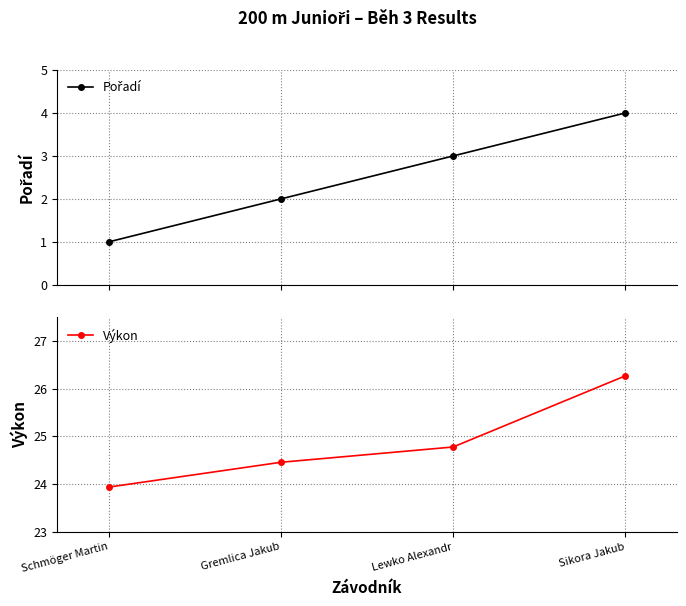

List the labels in order of Výkon value, largest first.

Sikora Jakub, Lewko Alexandr, Gremlica Jakub, Schmöger Martin